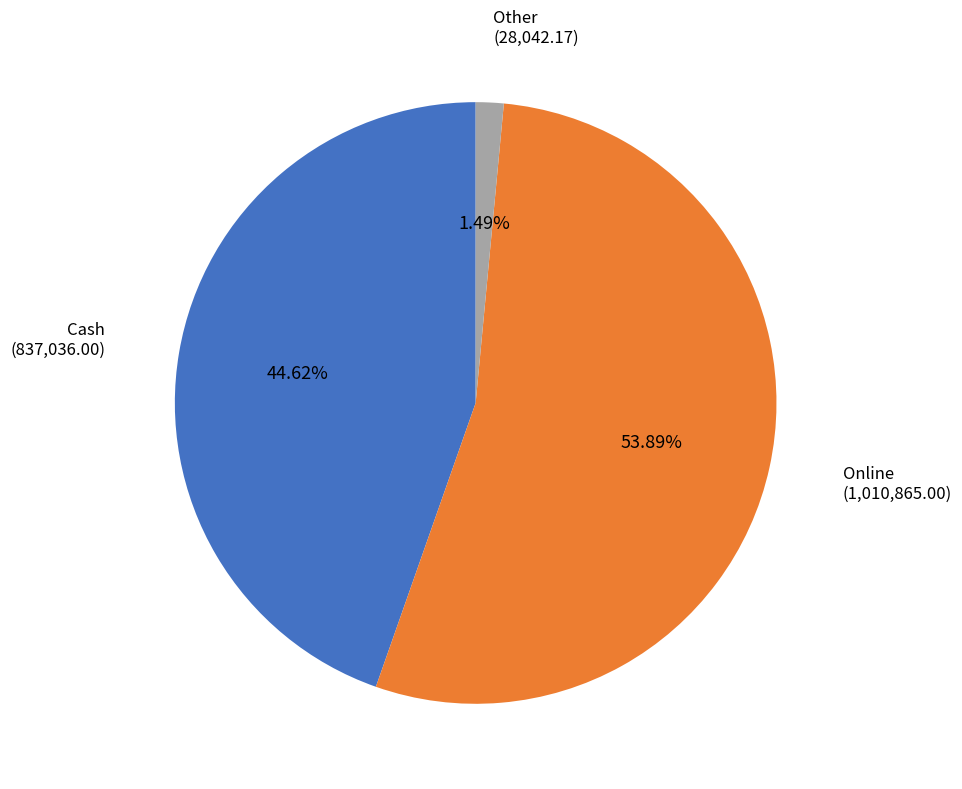

What is the smallest slice in the pie chart?

Other